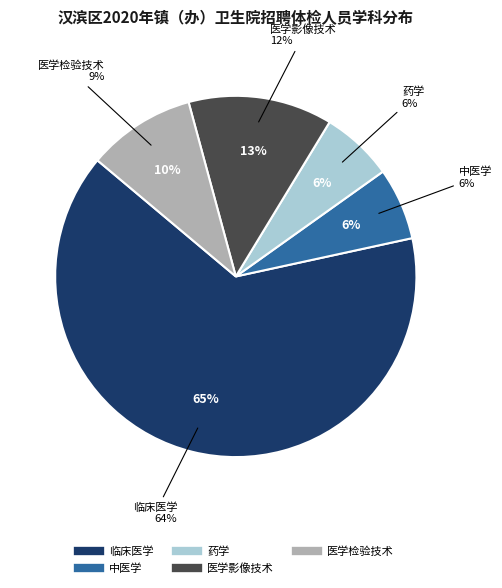

What is the smallest slice in the pie chart?

中医学